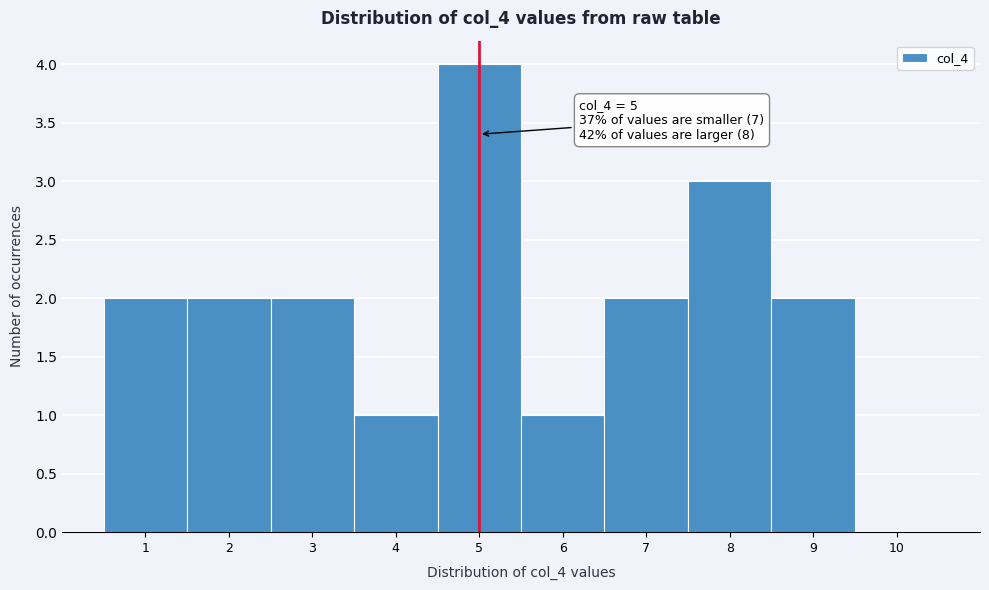

Over which range of the x-axis is the bar tallest?

4.5 to 5.5